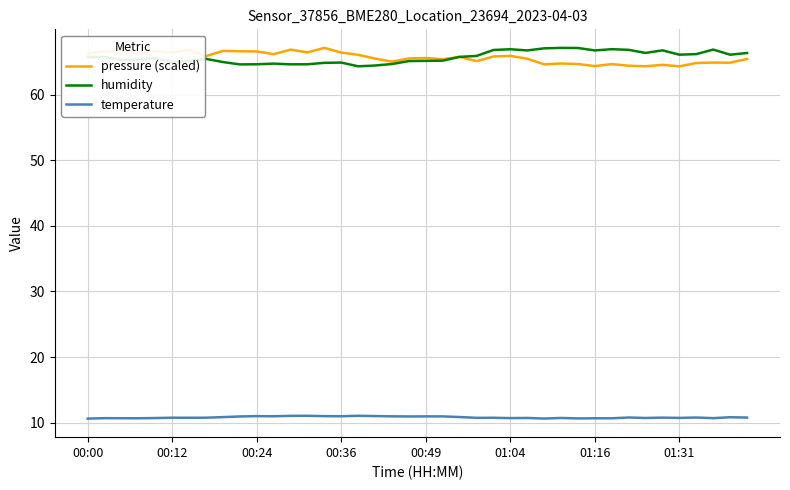

True or false: humidity and temperature intersect in this chart.

False